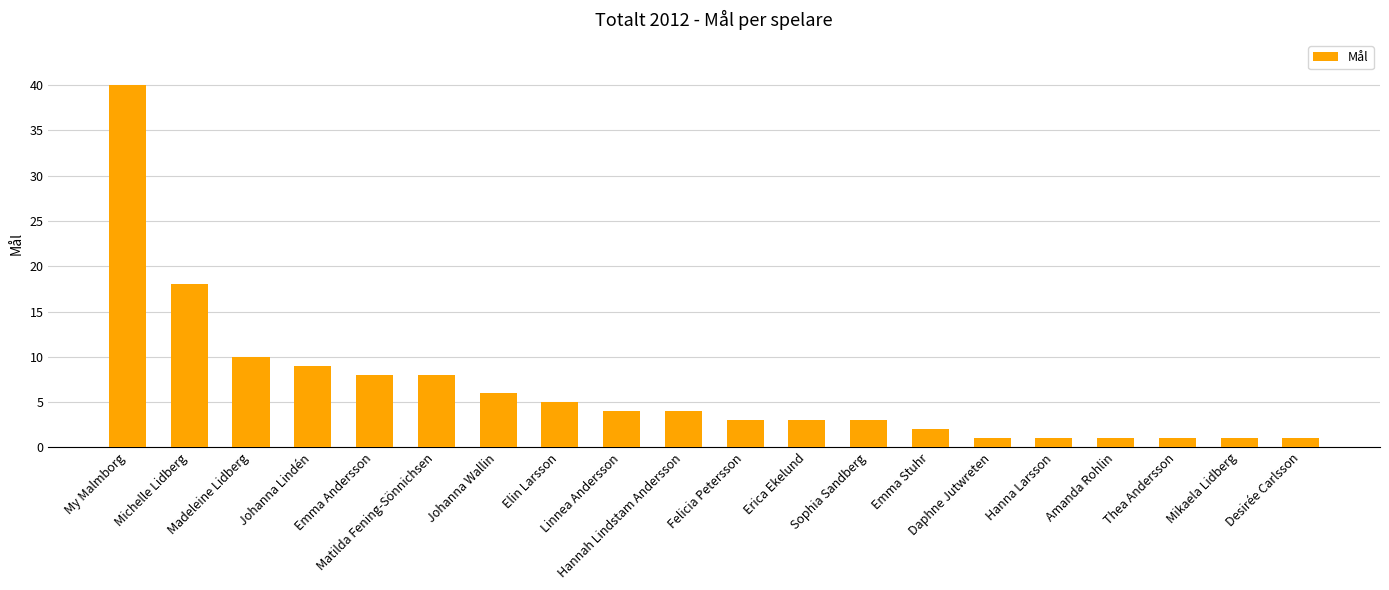

Reading left to right, what are all the values shown in this chart?

40	18	10	9	8	8	6	5	4	4	3	3	3	2	1	1	1	1	1	1